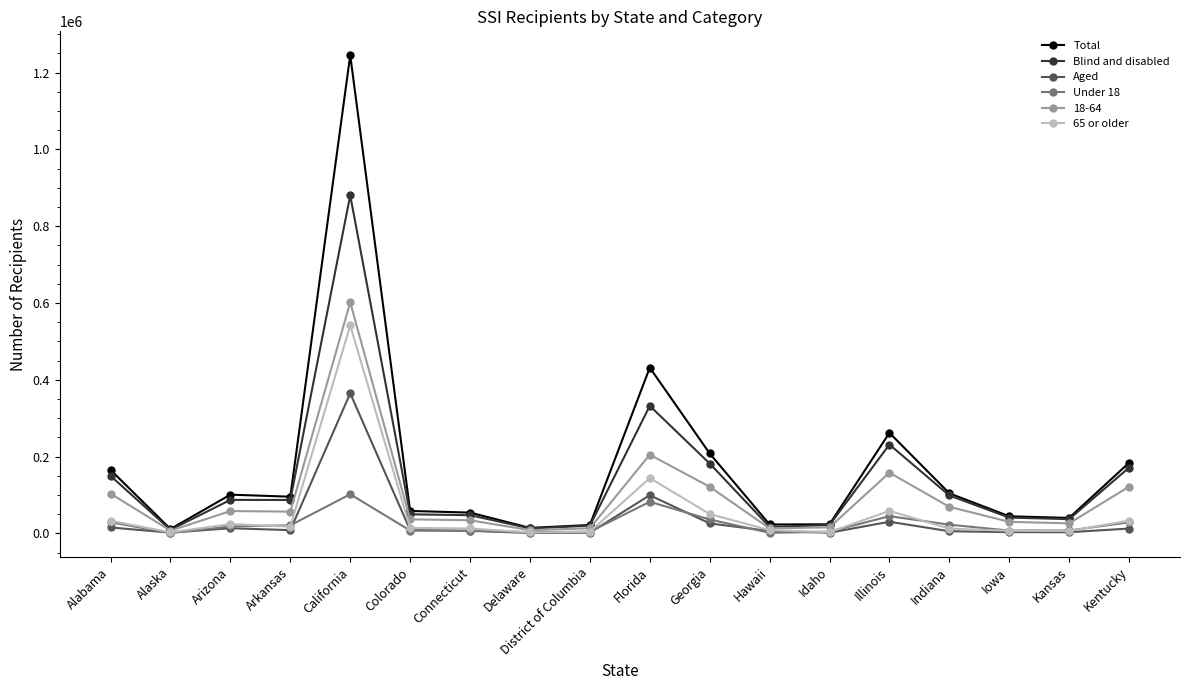

Which series changed the most between Connecticut and Kentucky?

Total